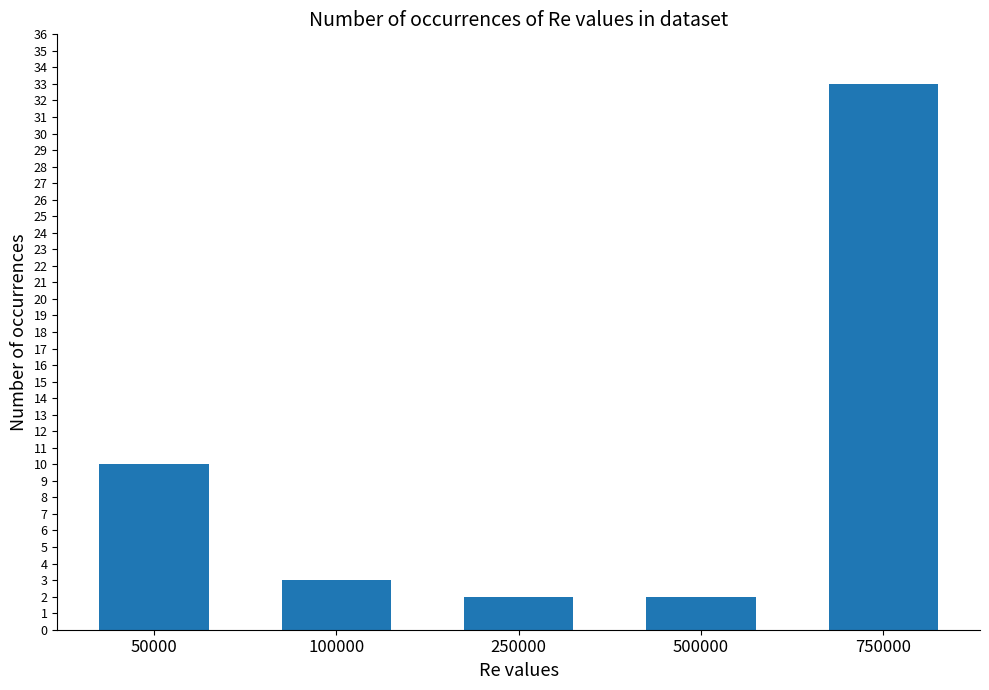

Reading left to right, transcribe all the data shown in this chart.

50000=10	100000=3	250000=2	500000=2	750000=33